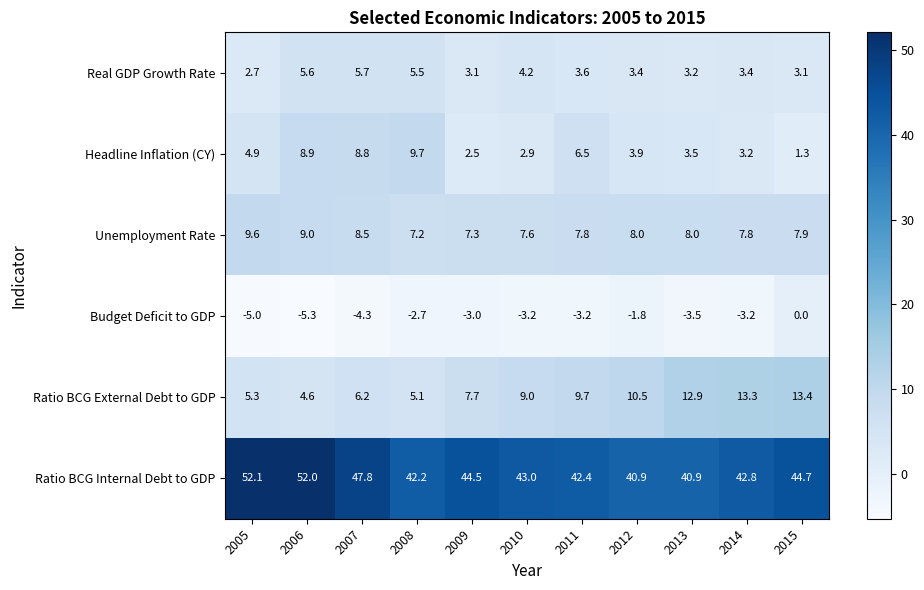

What is the total value across all series at 2015?

70.4